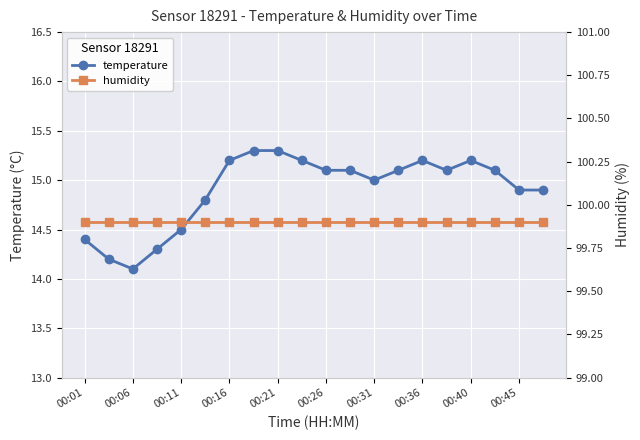

True or false: temperature has a value of 19.7 at 00:45.

False